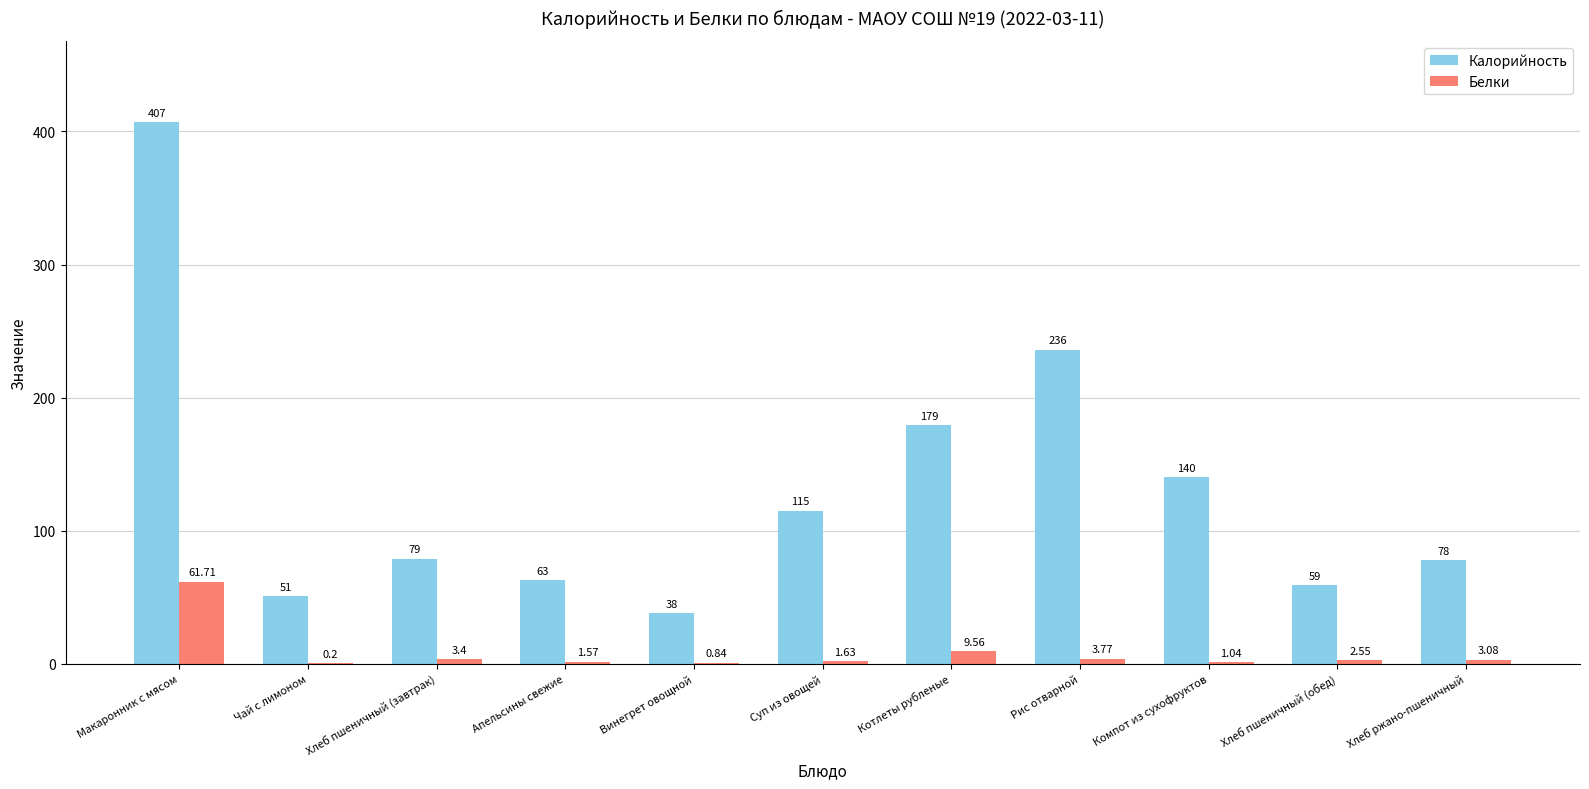

Which series has the largest range (max minus min)?

Калорийность